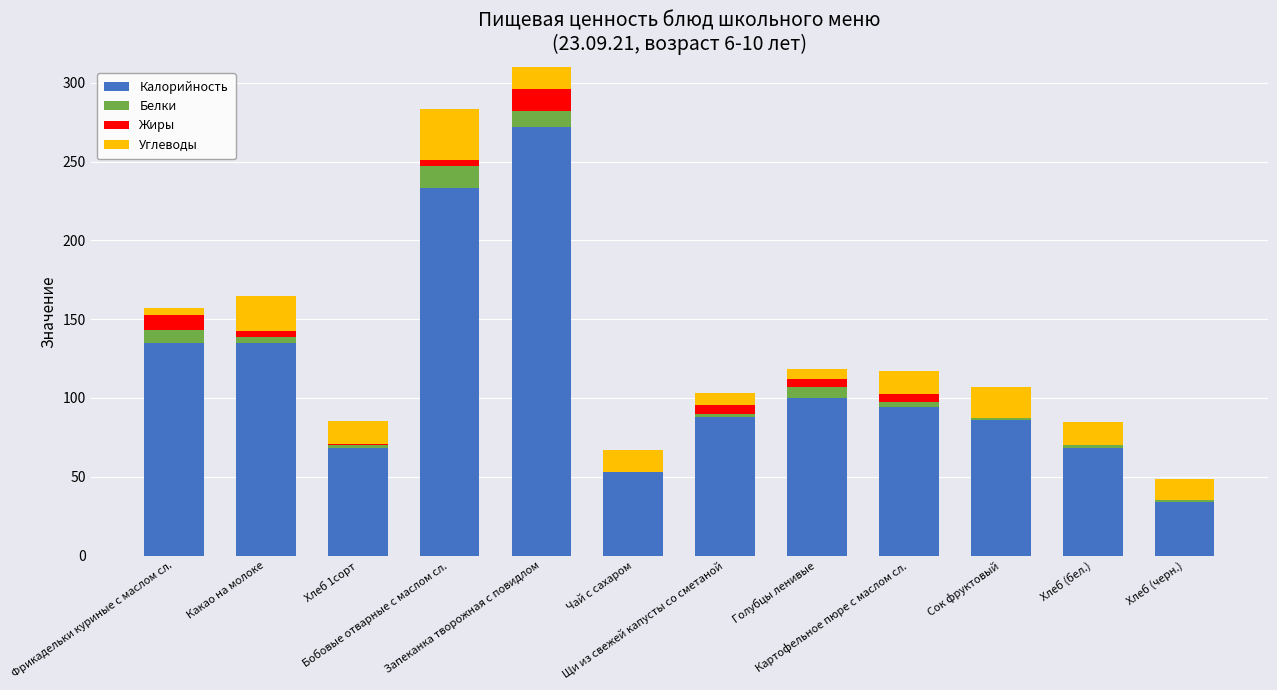

What is the difference between the highest and lowest values at Хлеб 1сорт?

67.7